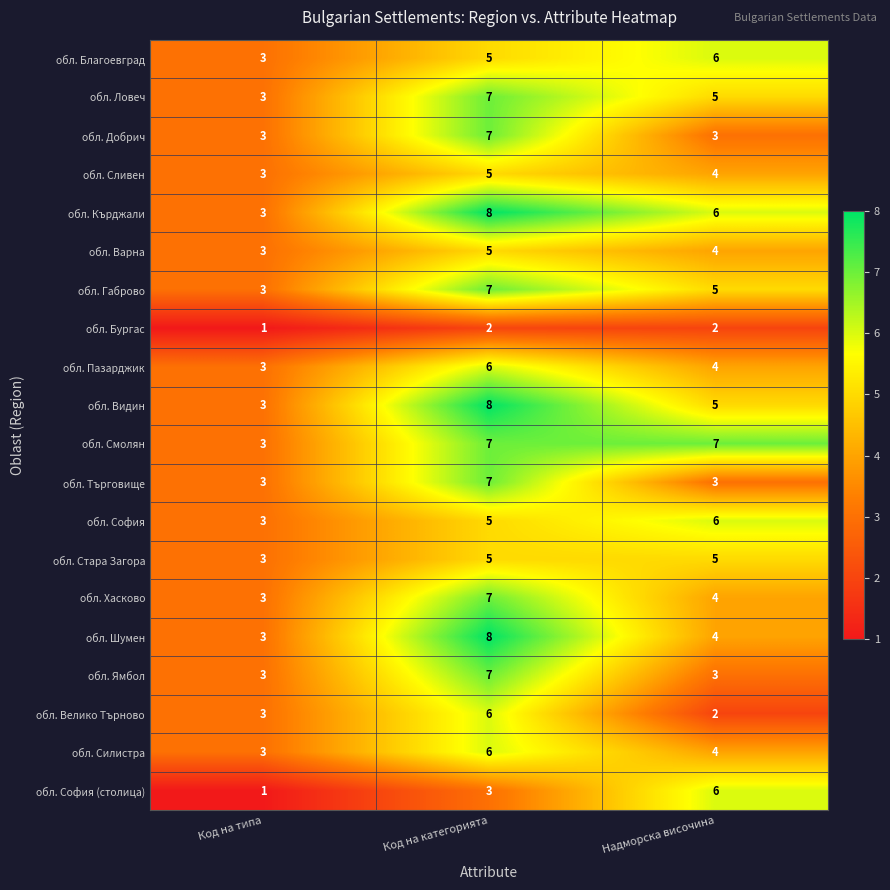

What is the difference between the maximum and minimum values in the обл. Кърджали series?

5